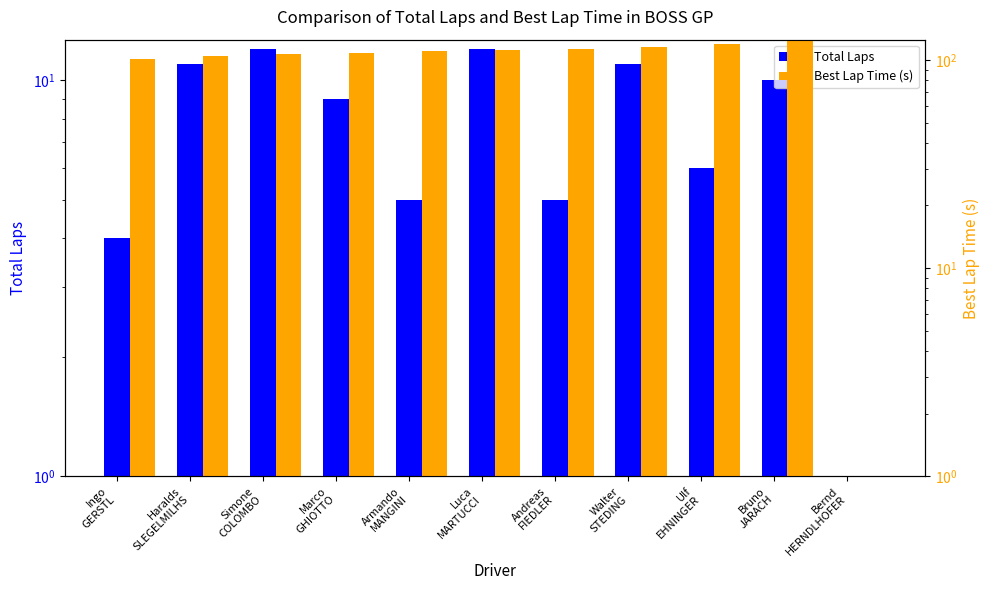

At which label does Best Lap Time (s) first exceed 110?

Armando
MANGINI